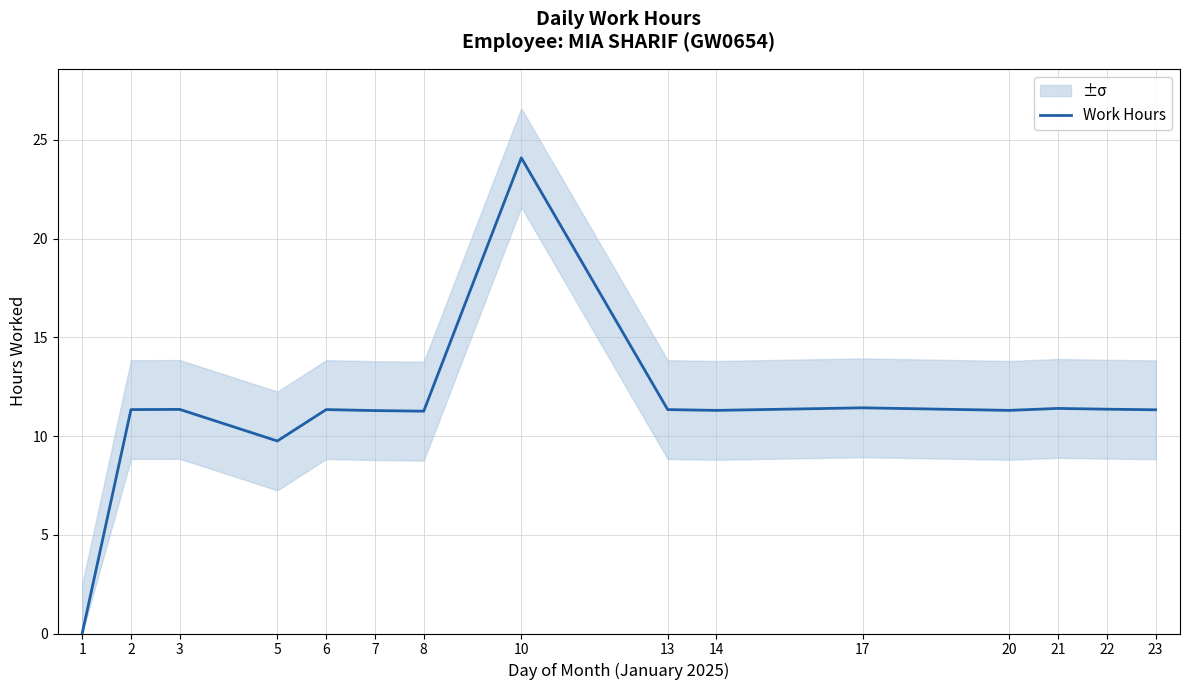

Approximately how many times larger is the value at 14 compared to 21?

1.0